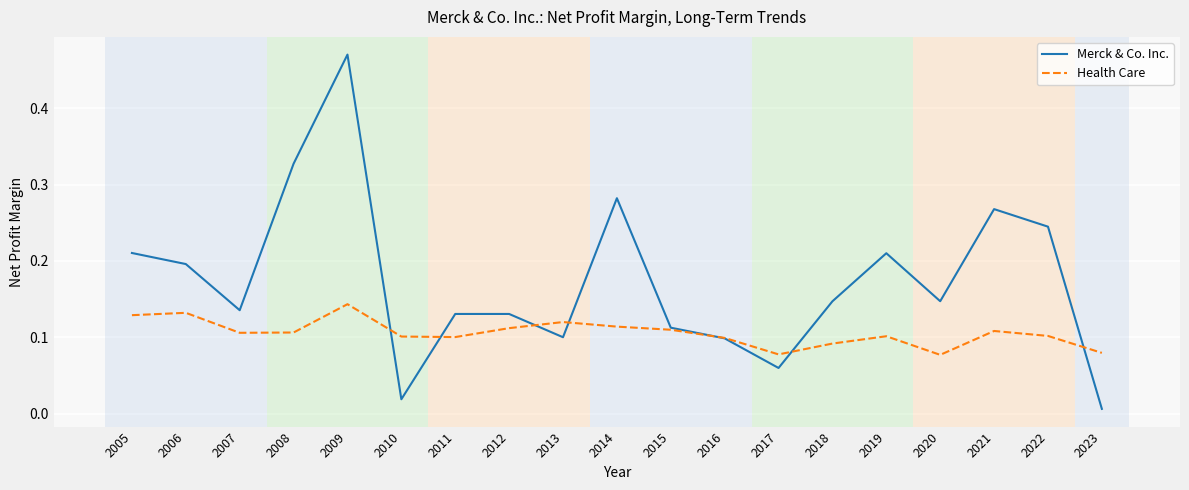

Rank the series by their average value, from lowest to highest.

Health Care, Merck & Co. Inc.